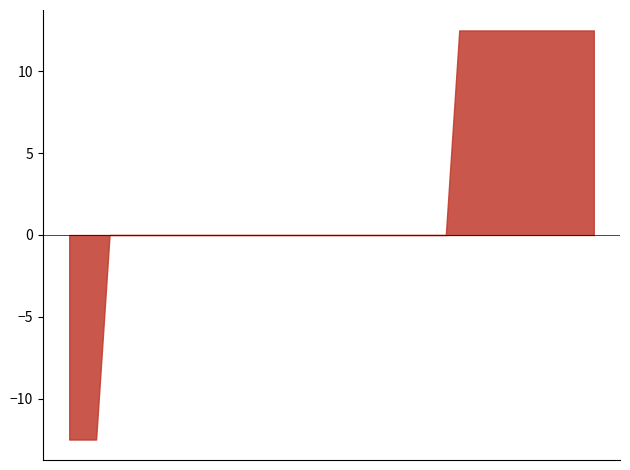

The value at 2006-Q1 is 0.0. True or false?

True